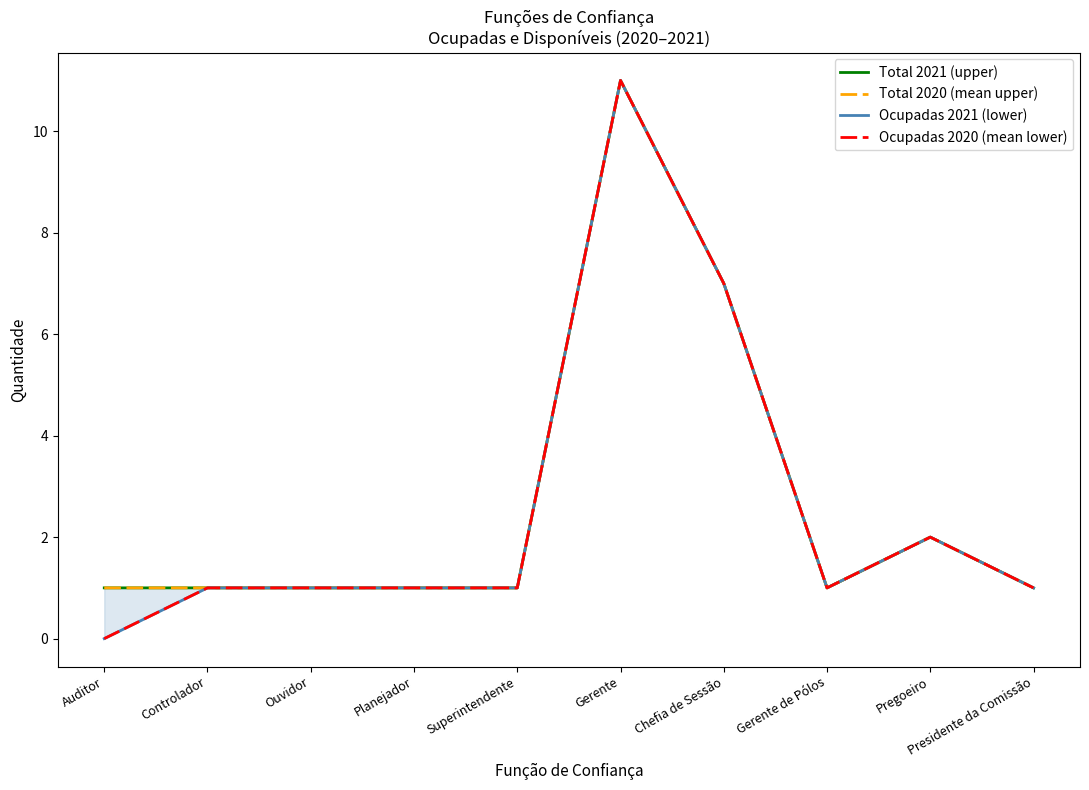

Where is Total 2021 (upper) nearest to the value 6?

Chefia de Sessão